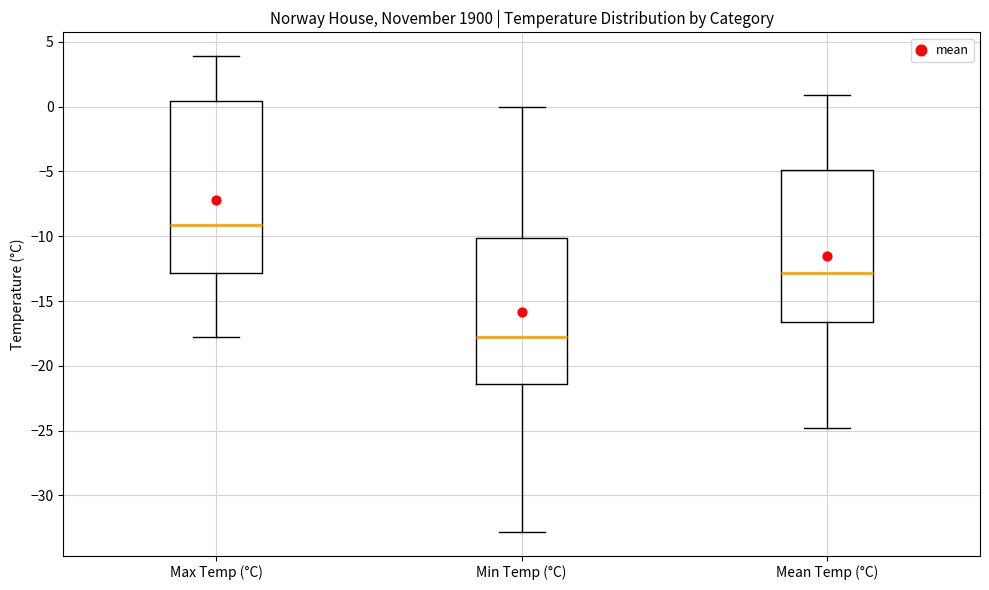

Which box has the lowest median line?

Min Temp (°C)